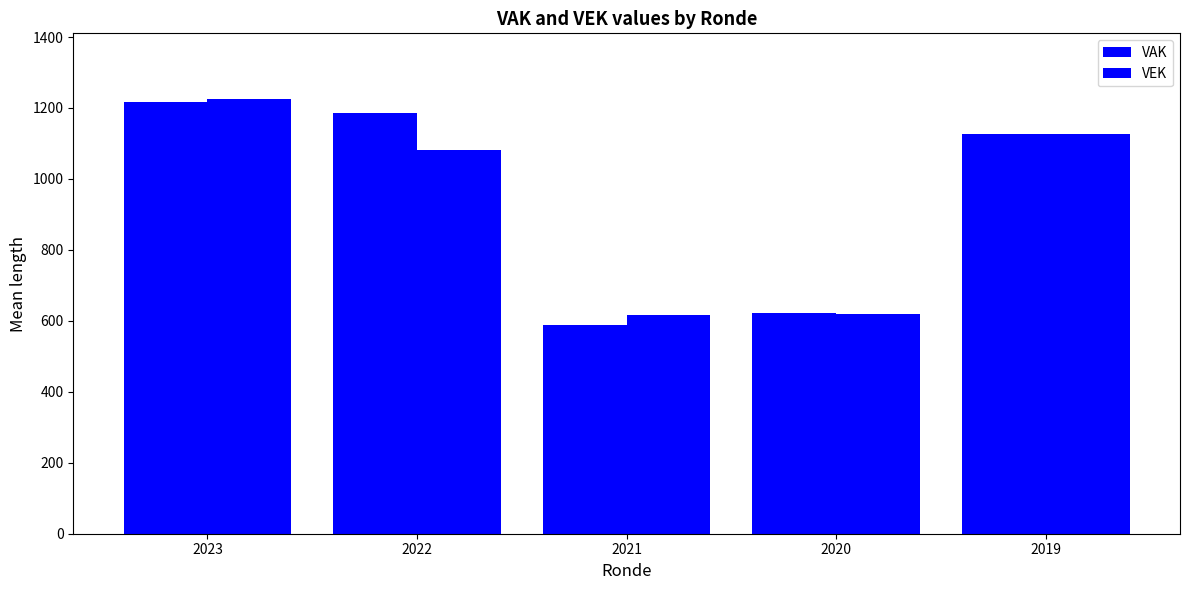

Is it true that VEK equals 1627.7 at 2022?

False